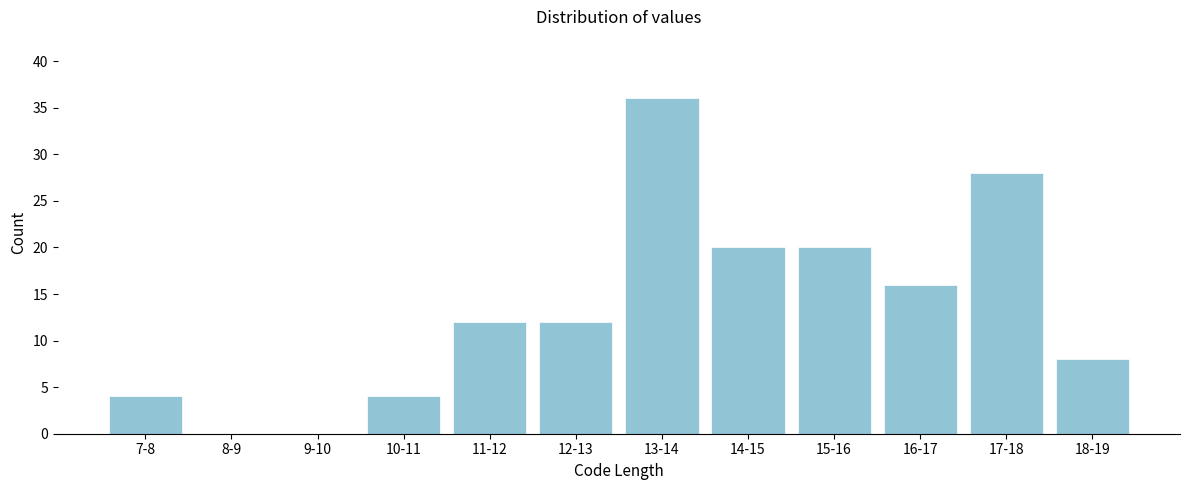

Reading left to right, list all the values displayed in this chart.

7-8=4	8-9=0	9-10=0	10-11=4	11-12=12	12-13=12	13-14=36	14-15=20	15-16=20	16-17=16	17-18=28	18-19=8